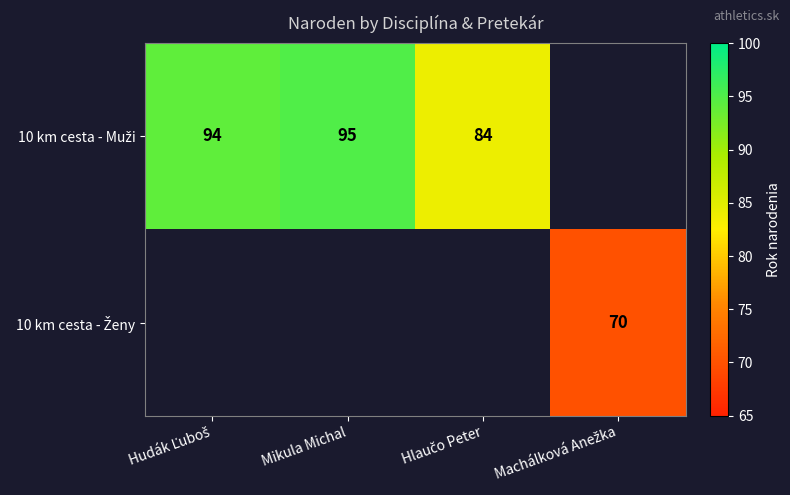

Count the number of data series in this chart.

2